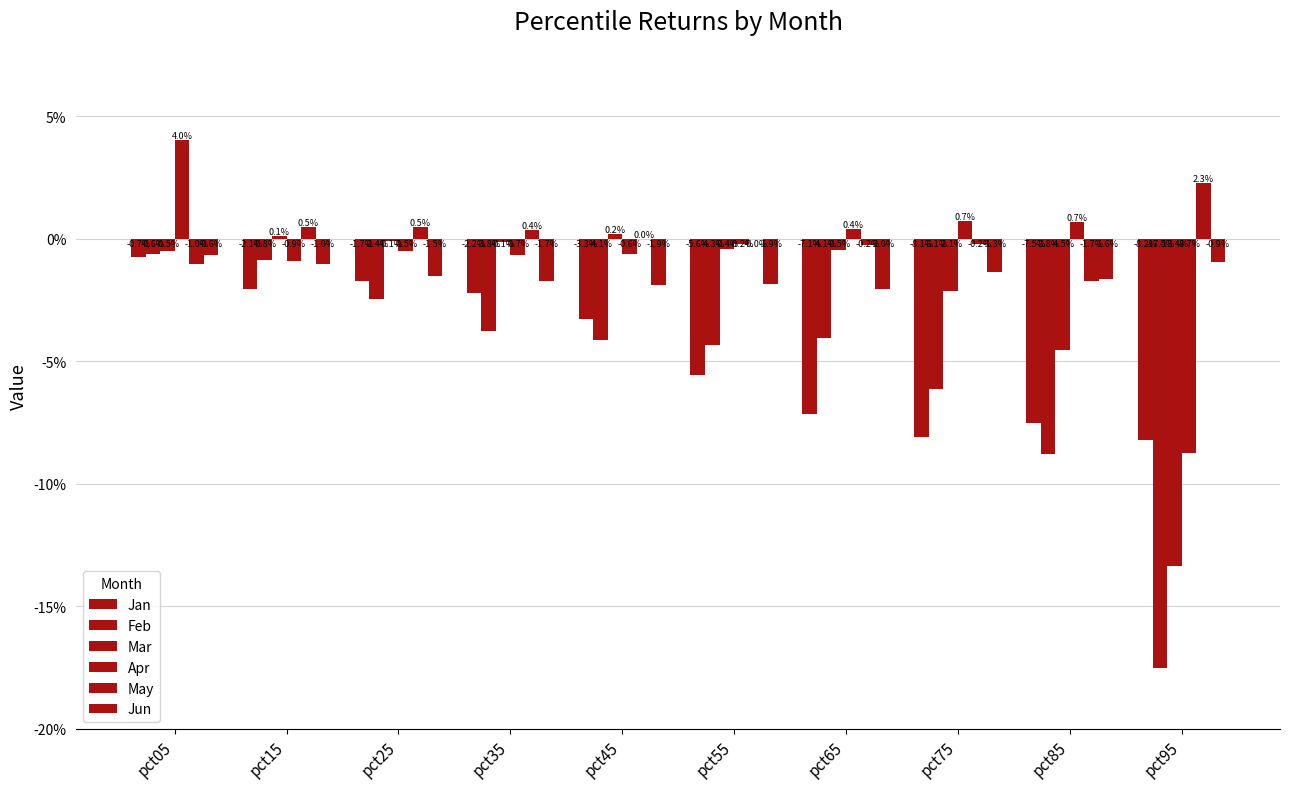

Which has a higher value, pct85 or pct25?

pct25